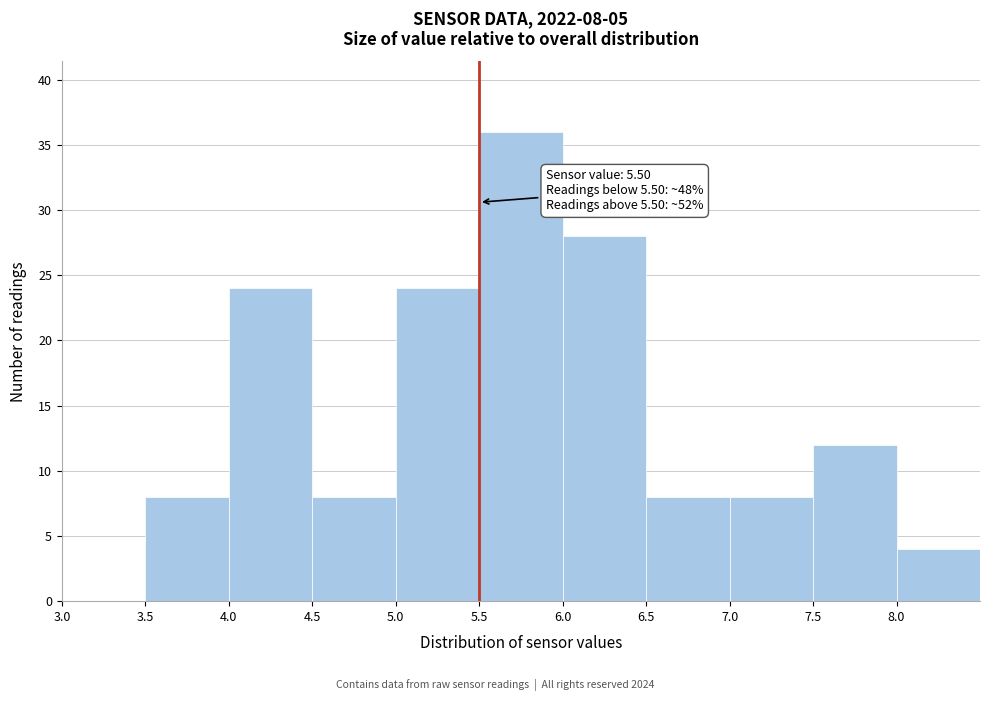

Which range on the x-axis has the tallest bar?

5.5 to 6.0